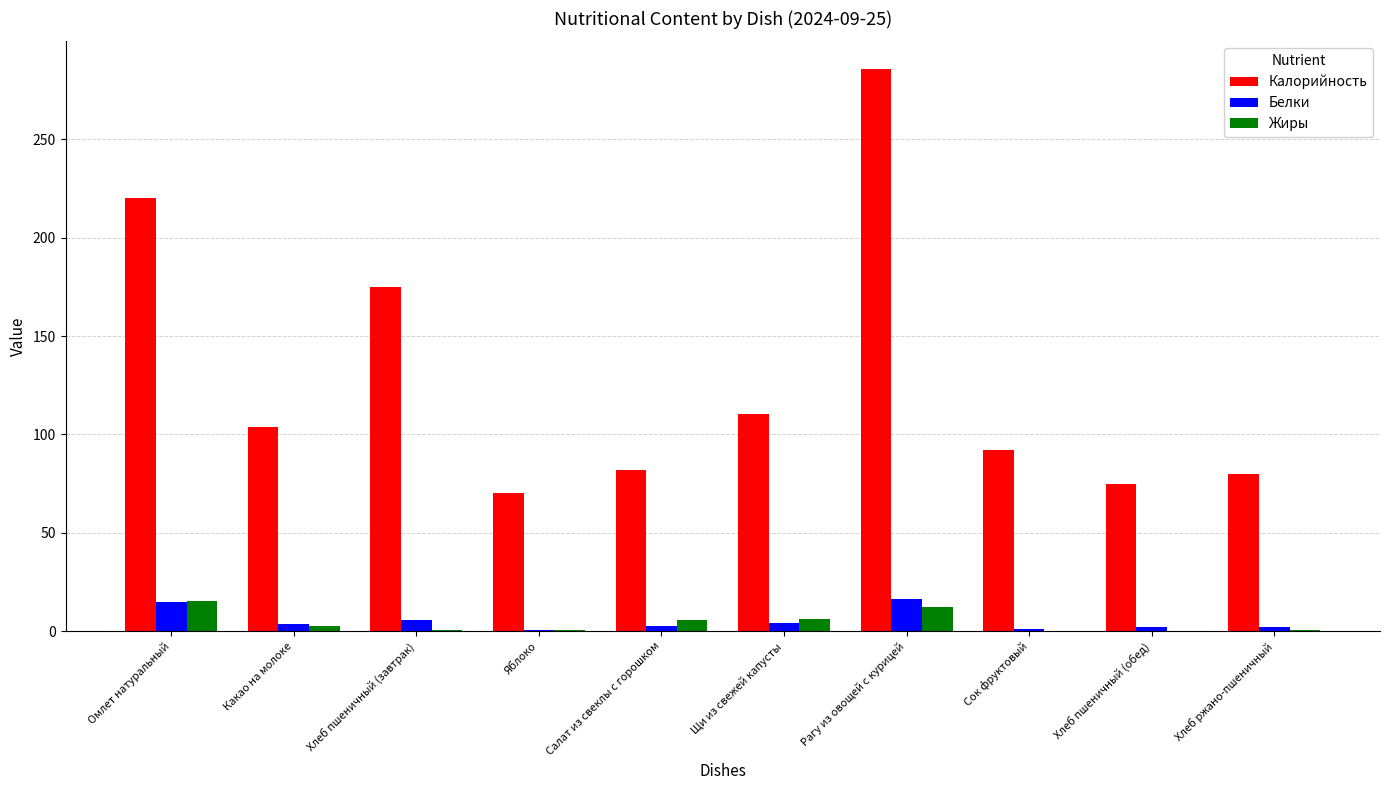

True or false: Калорийность has a value of 82.0 at Салат из свеклы с горошком.

True